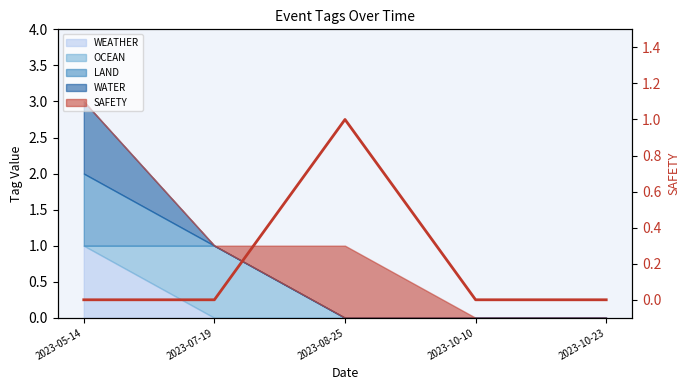

What is the sum of all values?

1